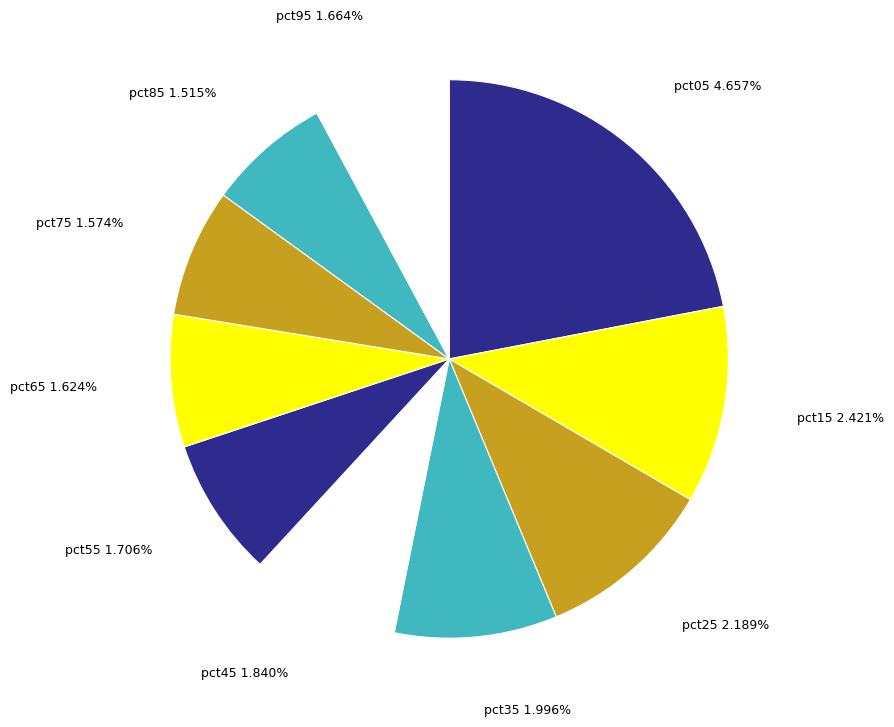

What is the total percentage of pct45 and pct65?

16.4%